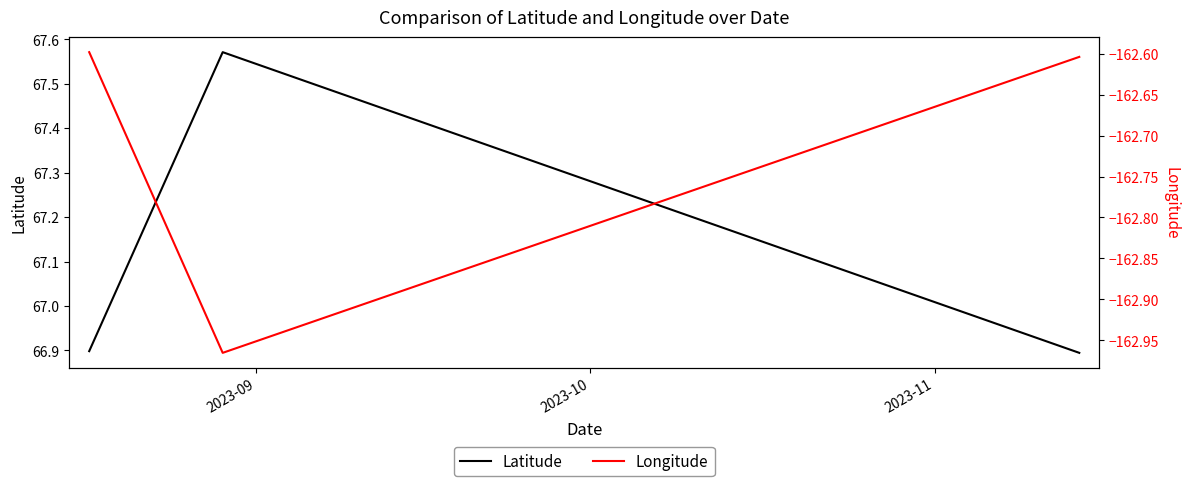

Which series changed the most between 2023-09 and 2023-10?

Latitude